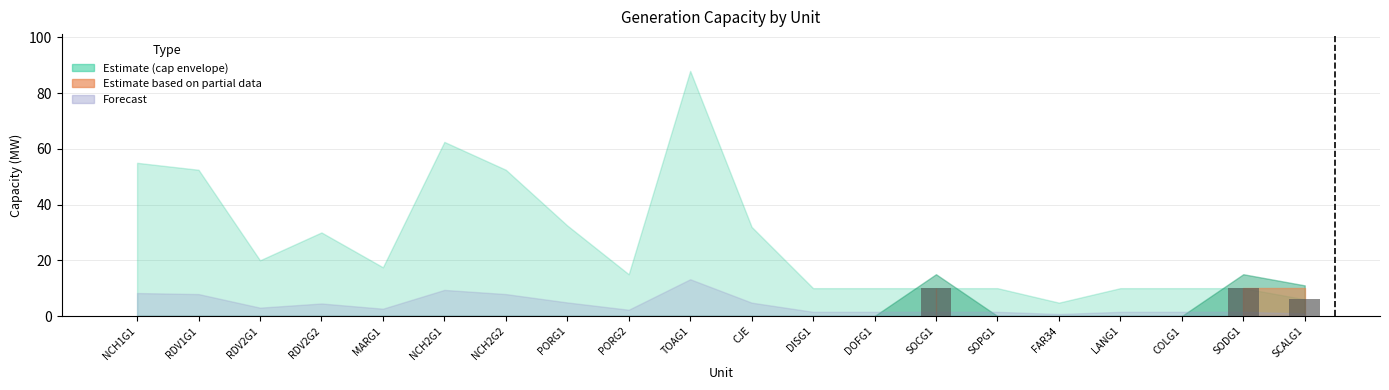

What is the maximum value shown in the chart?

10